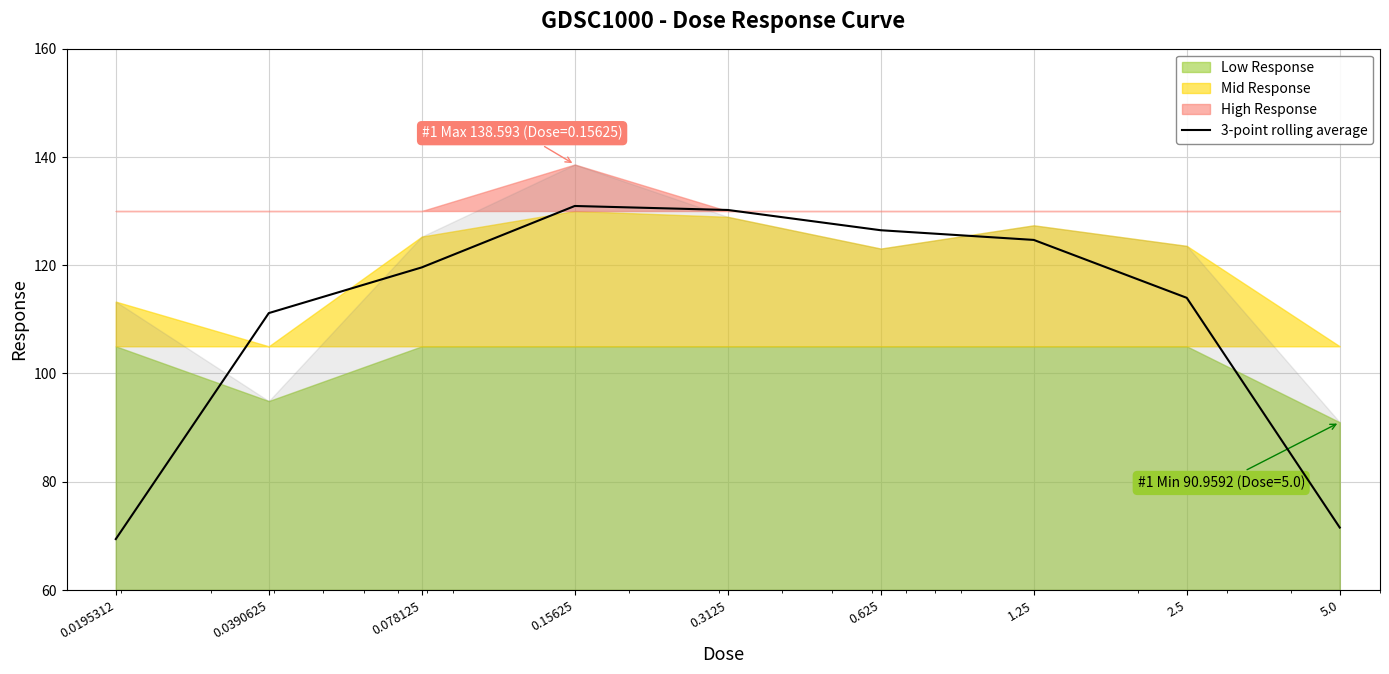

The chart shows a value of 130.9 at 0.15625. True or false?

True